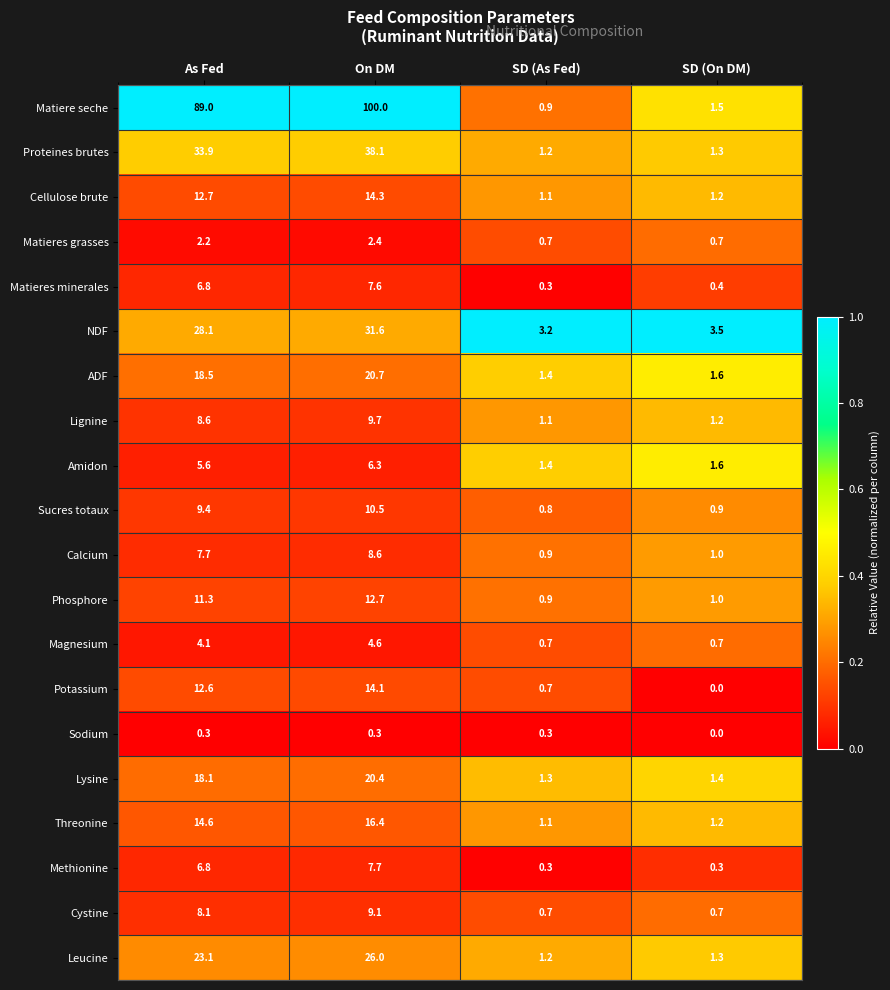

What is the total value across all series at As Fed?

321.5